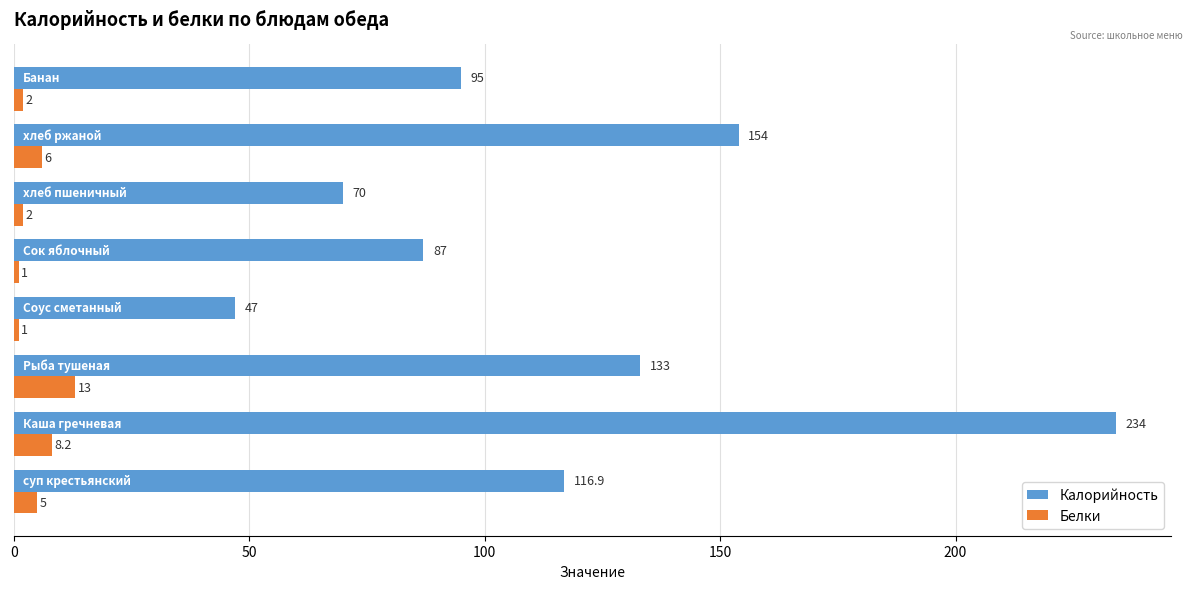

Which series has the largest total across all categories?

Калорийность